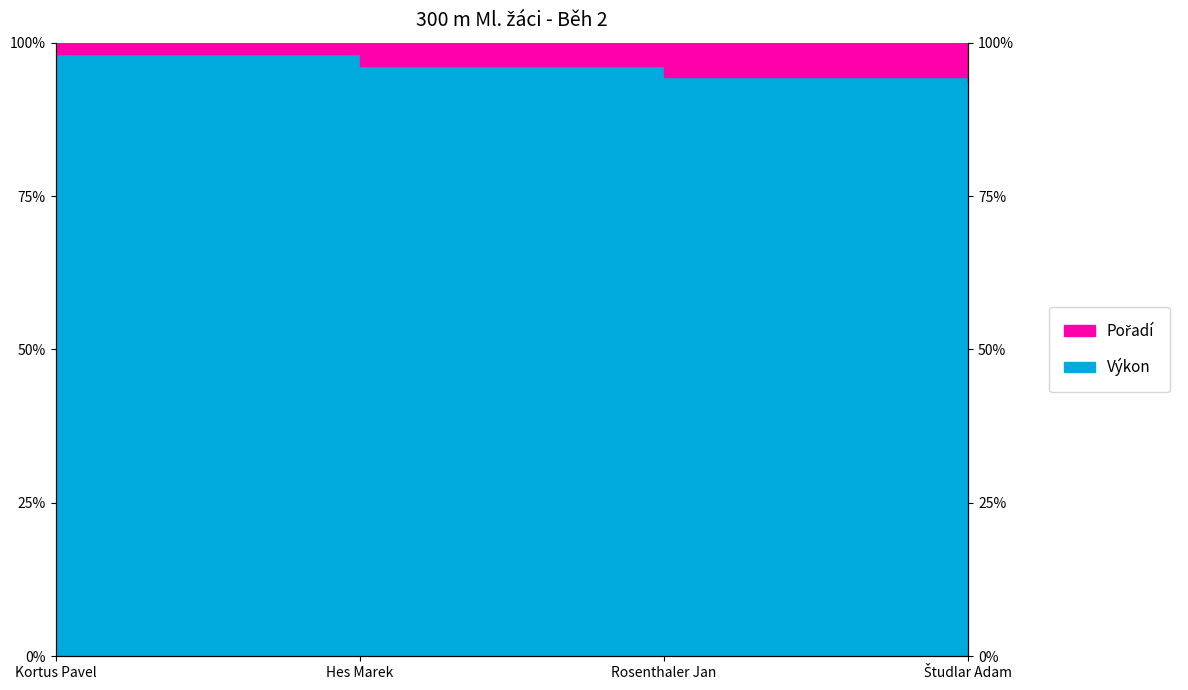

What is the difference between the maximum and second lowest values?

3.6